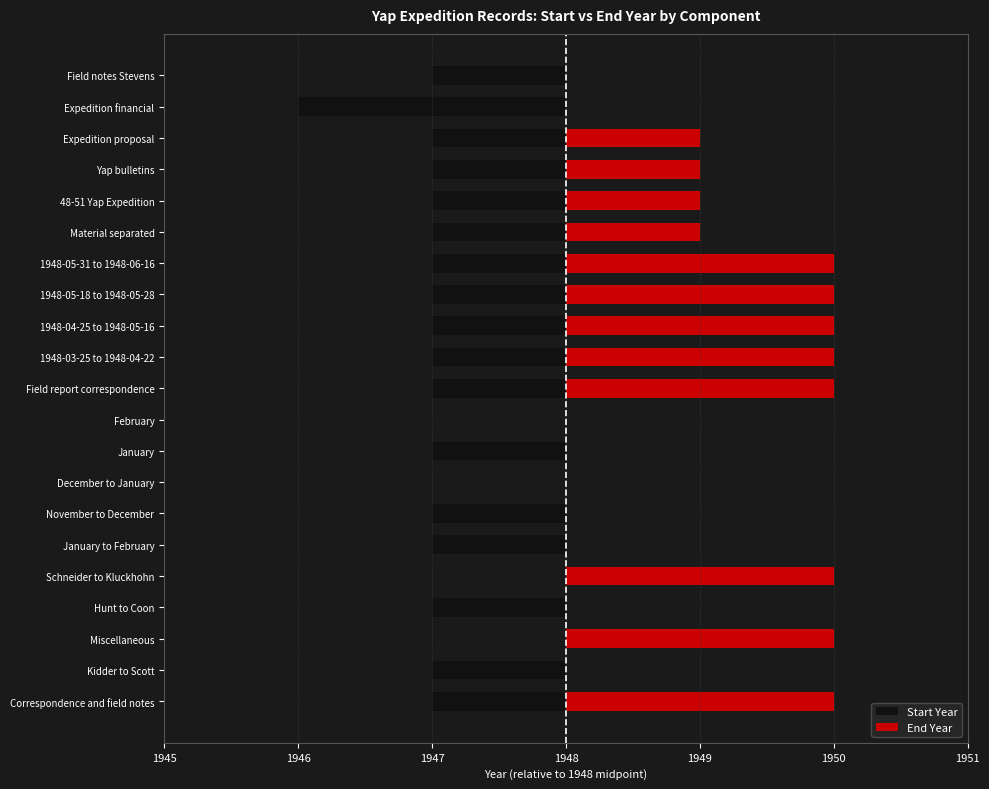

What are all the series names shown in the legend?

Start Year, End Year